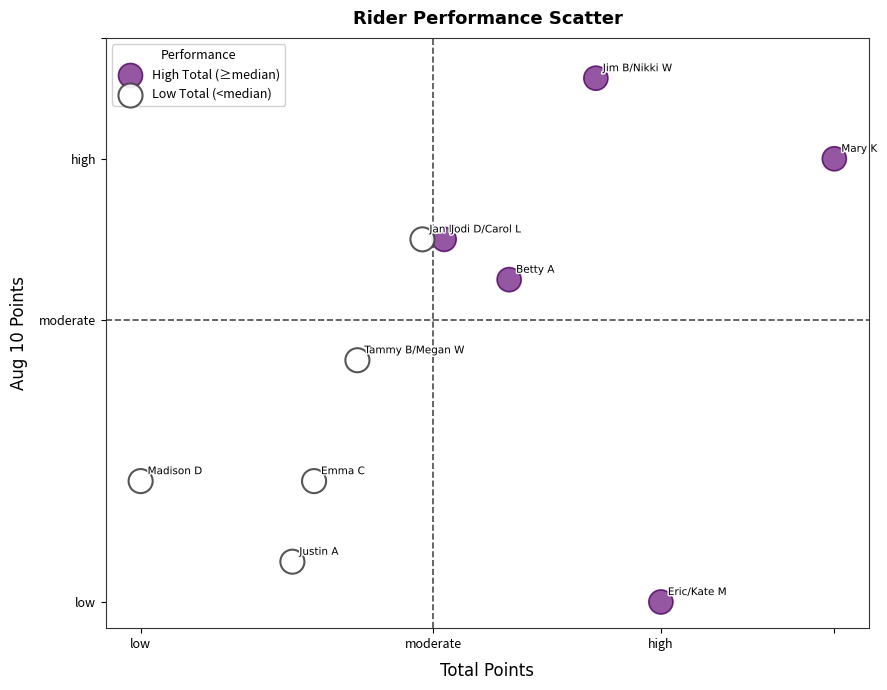

Which series has the widest spread of Y values?

High Total (≥median)